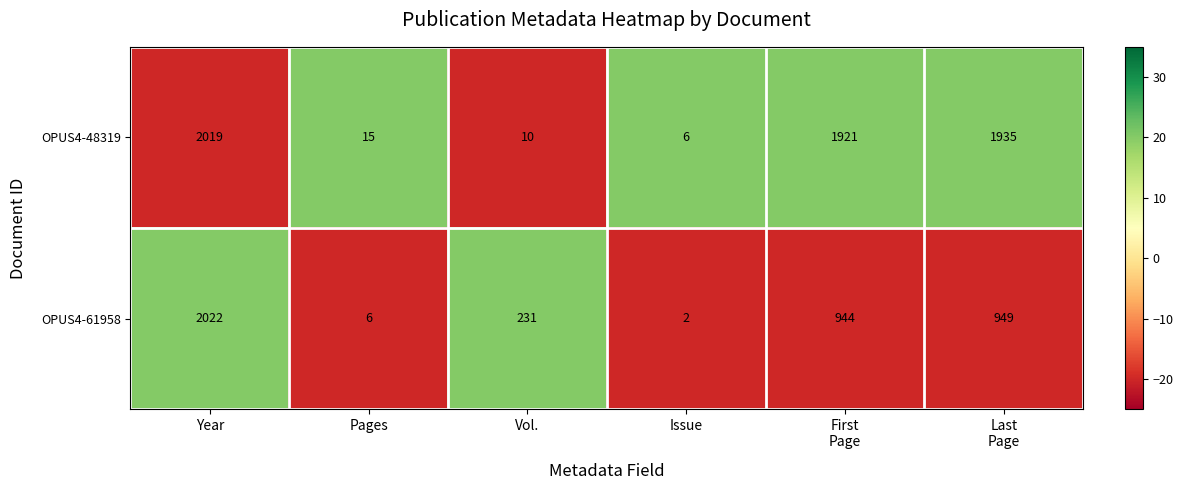

Which series has the widest spread of values?

OPUS4-61958